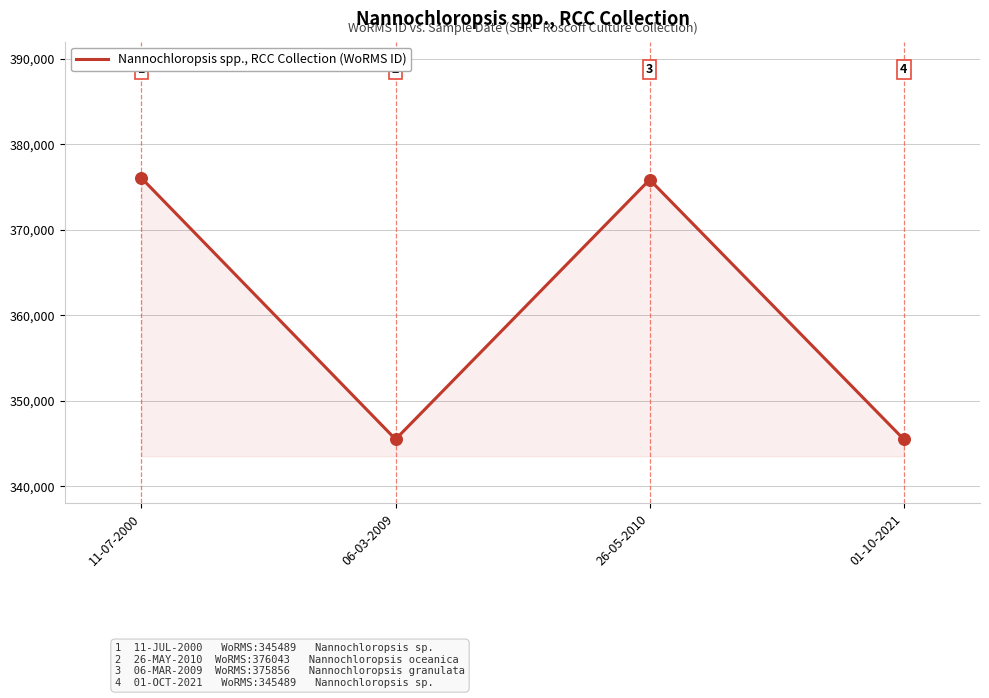

What is the ratio of the value at 26-05-2010 to the value at 06-03-2009?

1.1